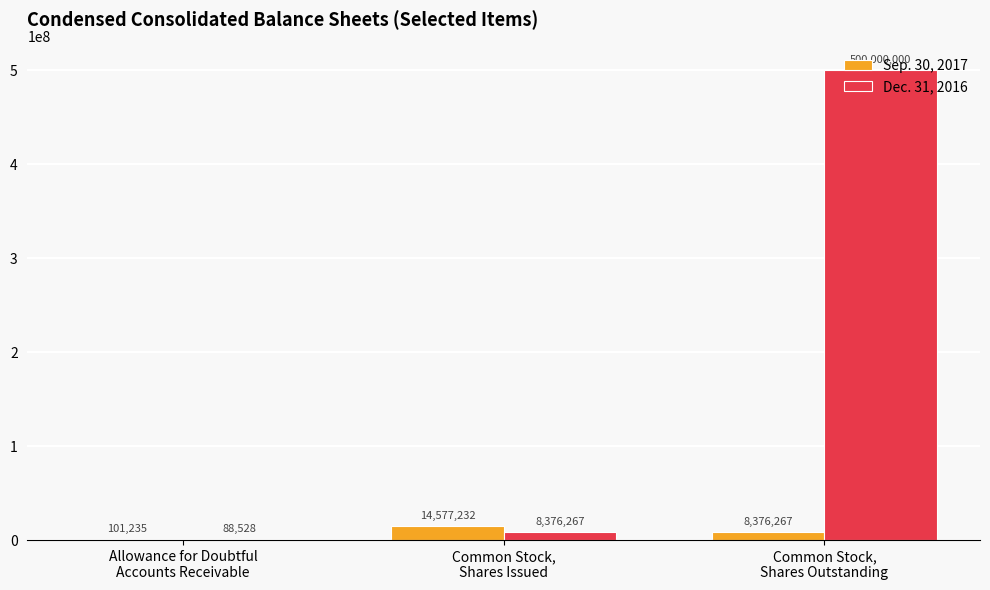

At which category is the sum across all series the highest?

Common Stock,
Shares Outstanding